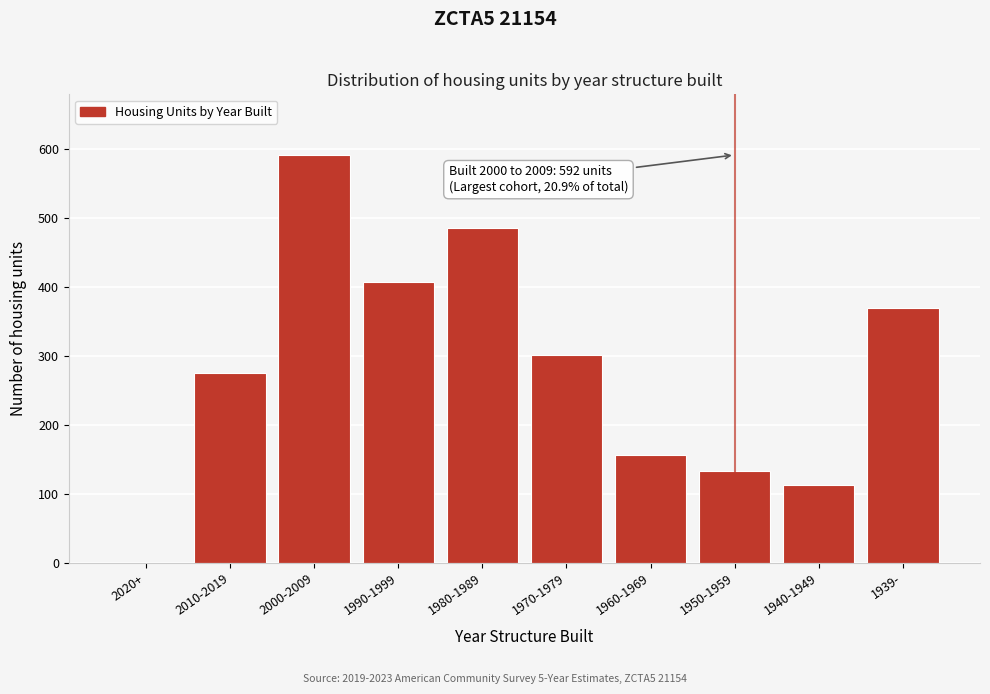

Reading left to right, transcribe all the data shown in this chart.

2020+=0	2010-2019=275	2000-2009=592	1990-1999=407	1980-1989=486	1970-1979=302	1960-1969=156	1950-1959=134	1940-1949=113	1939-=370